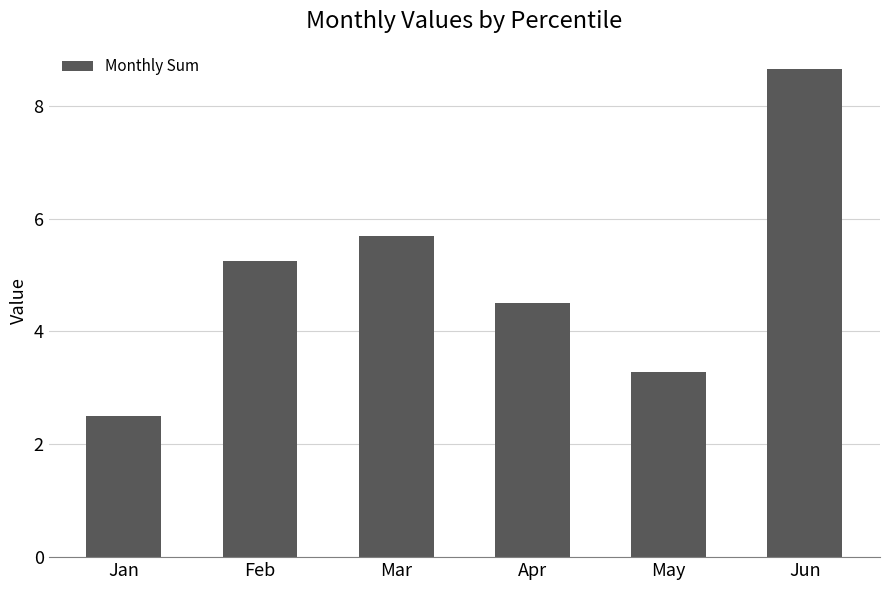

How many distinct data groups are displayed?

1